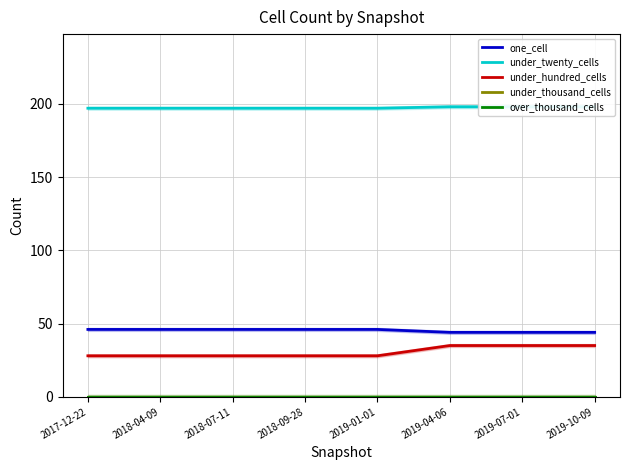

List the series in order of their peak value, lowest first.

under_thousand_cells, over_thousand_cells, under_hundred_cells, one_cell, under_twenty_cells